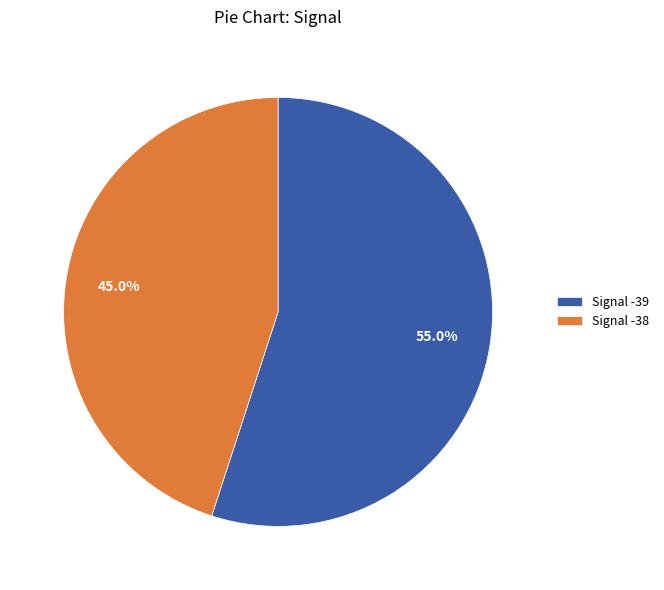

Is Signal -39 the majority of the pie?

Yes